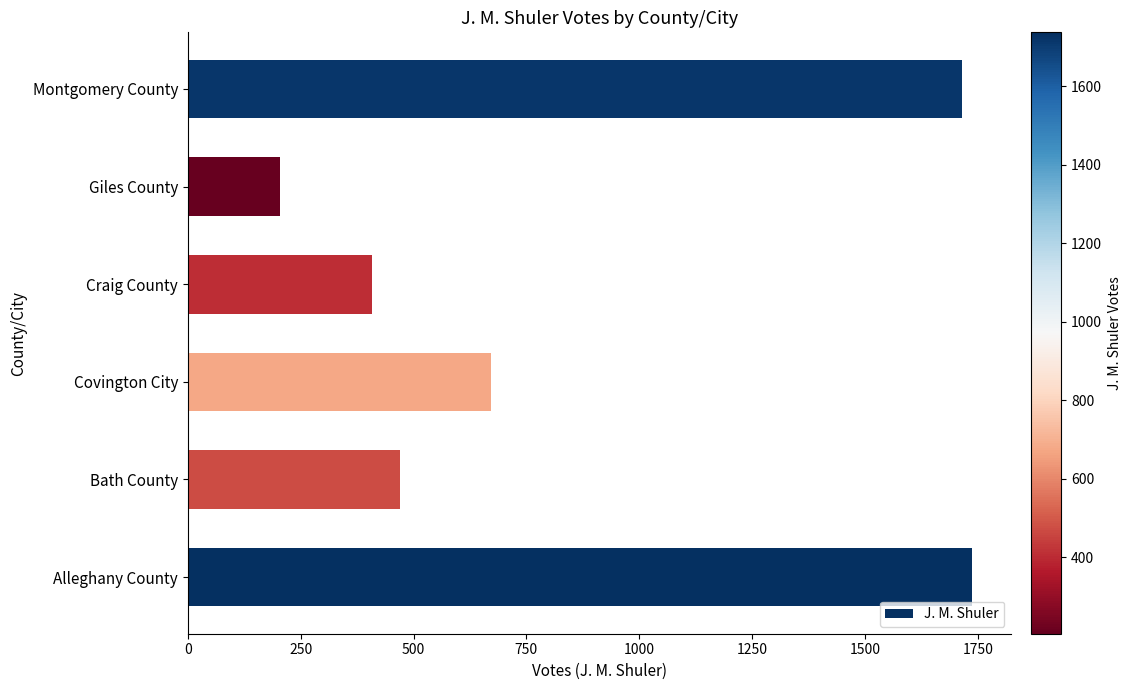

Are the bars grouped side by side (vs. stacked)?

No